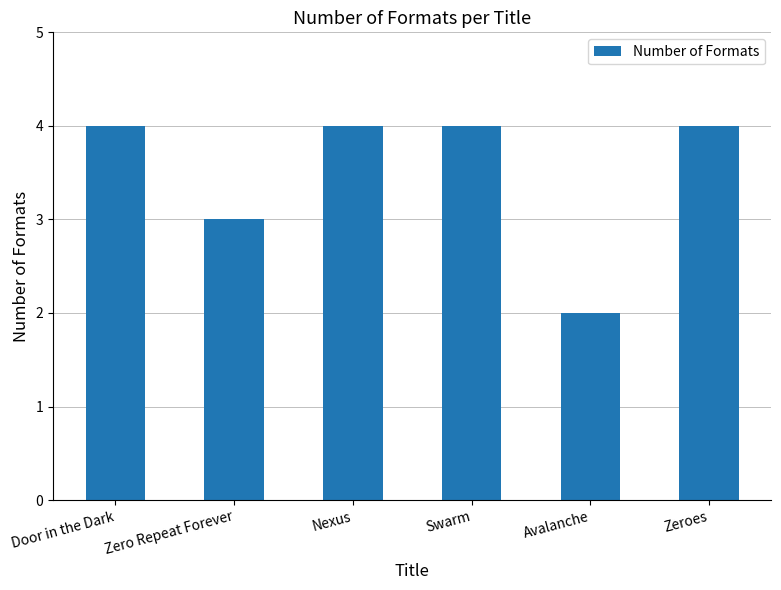

What is the smallest value displayed?

2